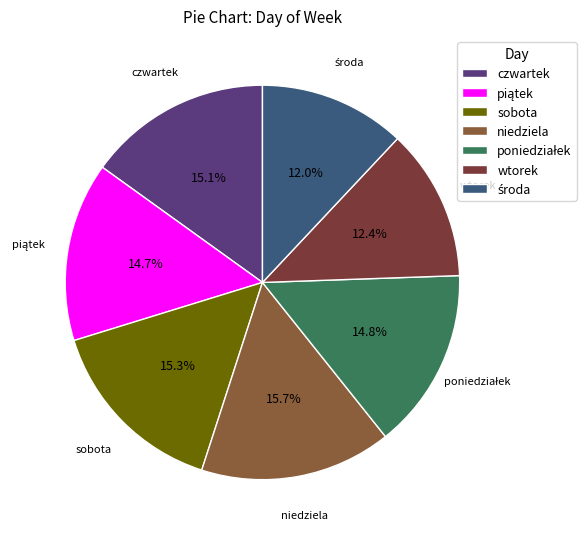

To the nearest percent, what percentage of the pie is sobota?

15%